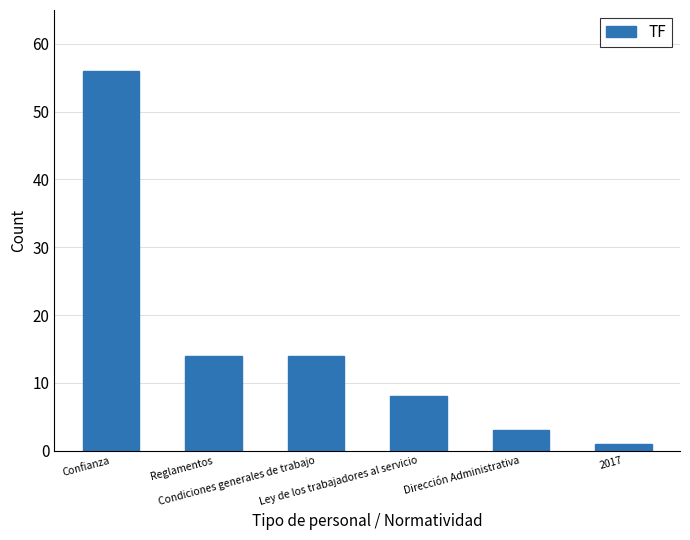

What is the change in value from Ley de los trabajadores al servicio to 2017?

-7